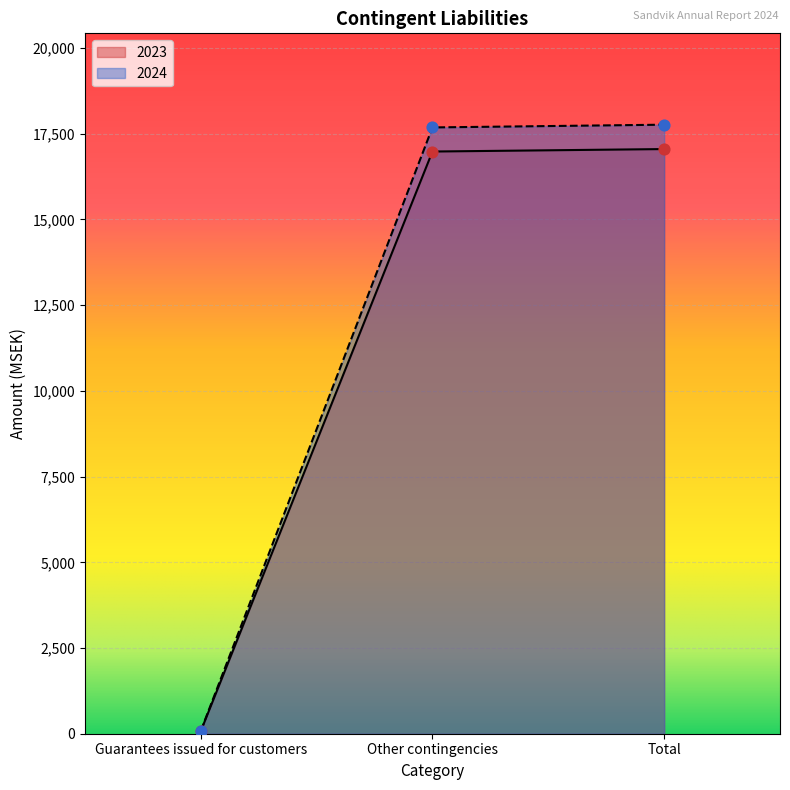

What are all the series names shown in the legend?

2023, 2024